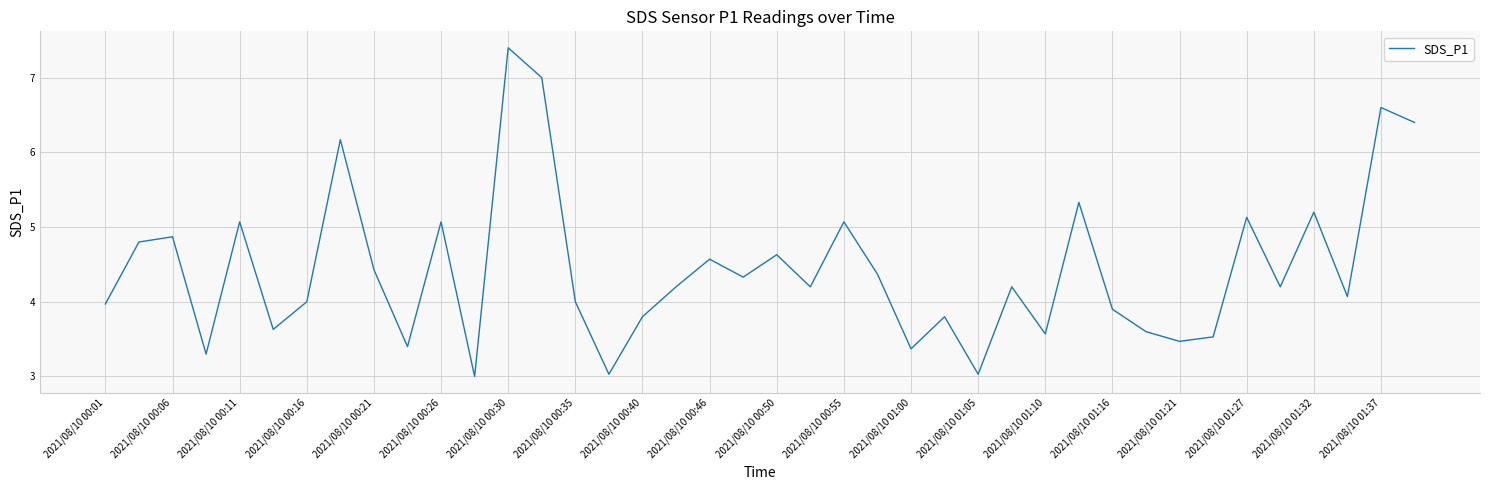

What is the smallest value displayed?

3.0